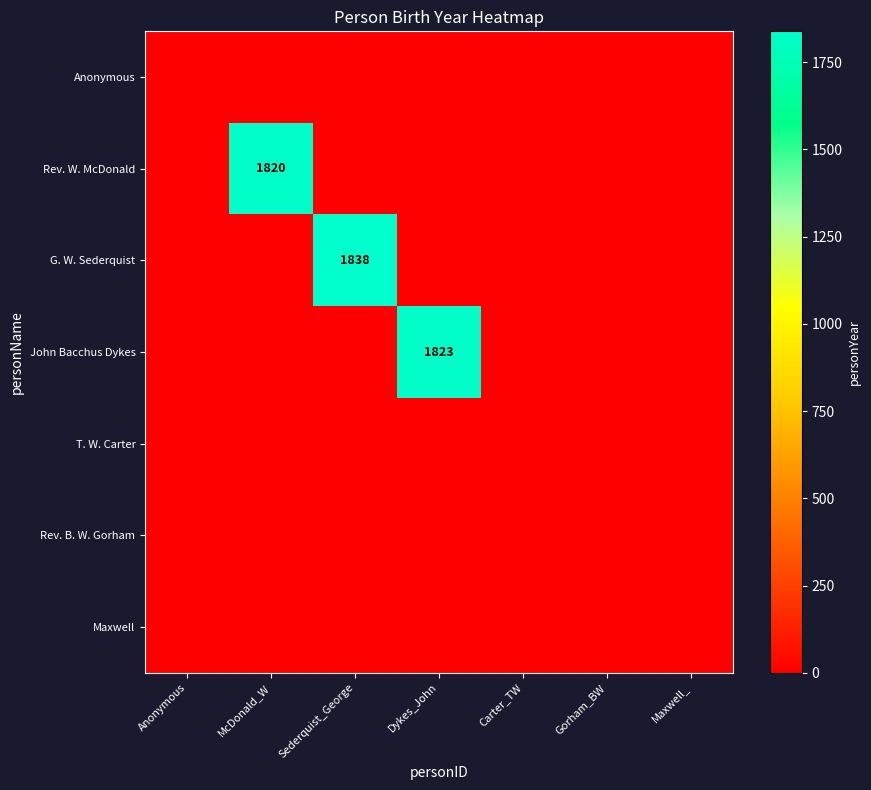

The value of John Bacchus Dykes at Dykes_John is 1823. True or false?

True